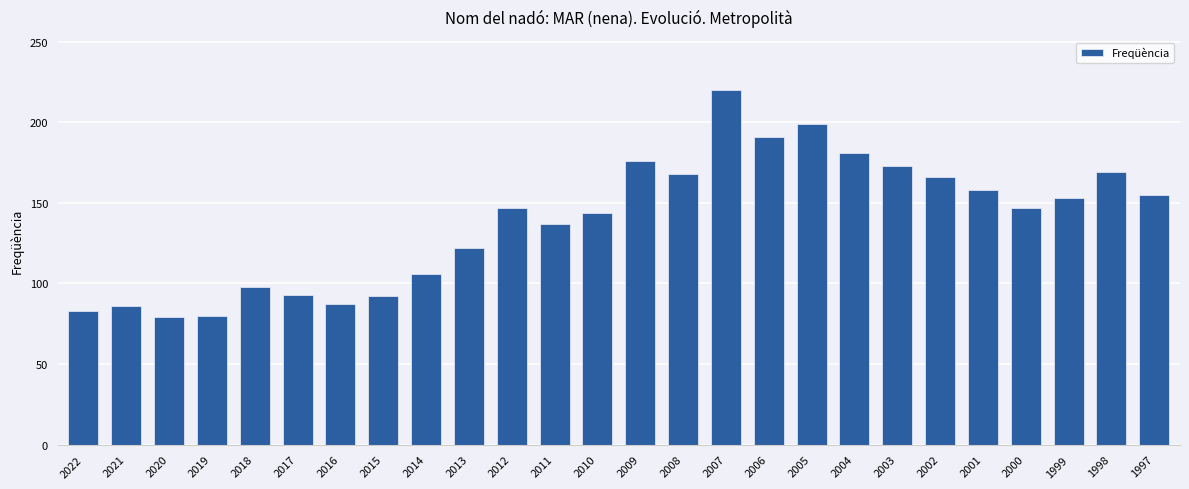

Is it true that the value at 2000 is 147?

True